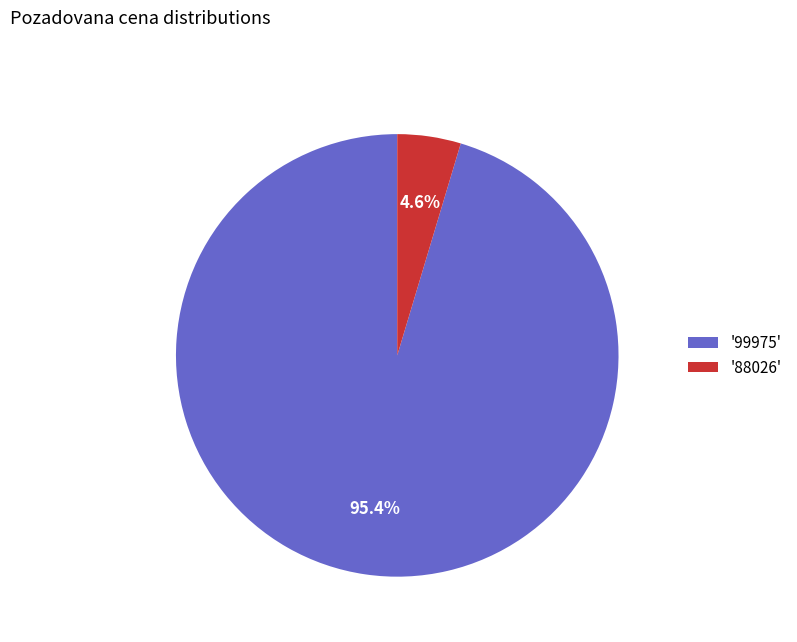

To the nearest percent, what is the average slice percentage?

50%